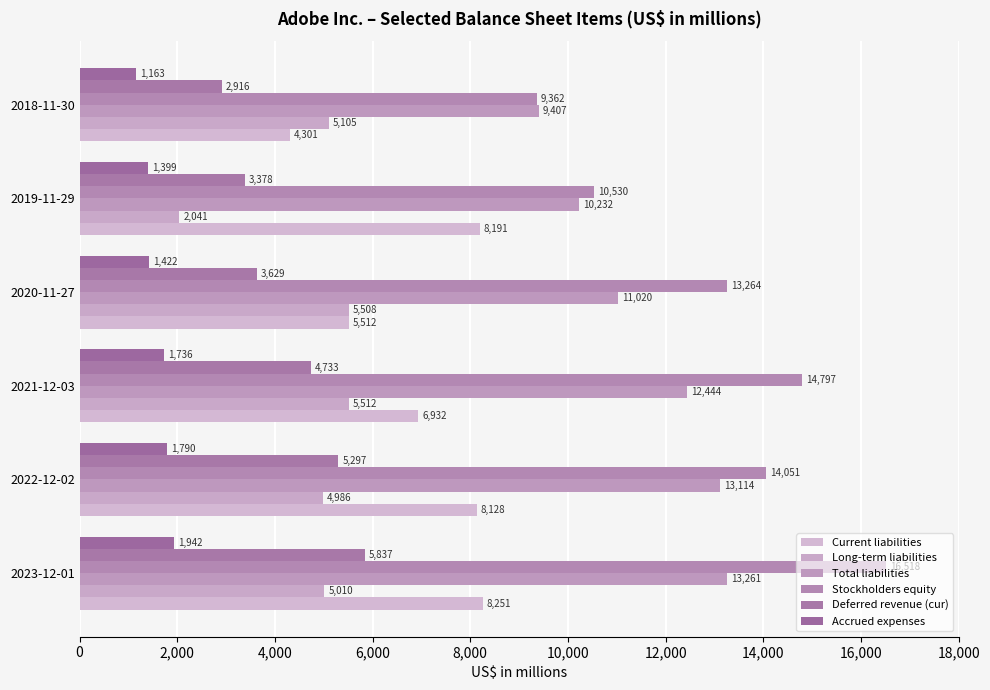

Count the number of data series in this chart.

6